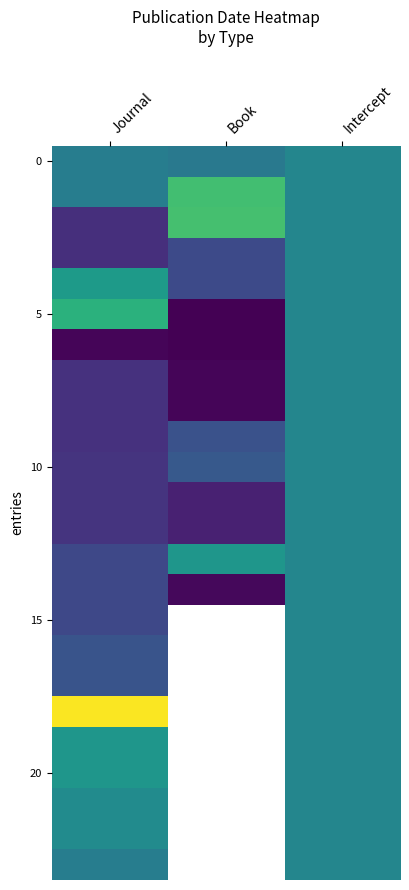

What is the minimum value shown in the chart?

1836.0